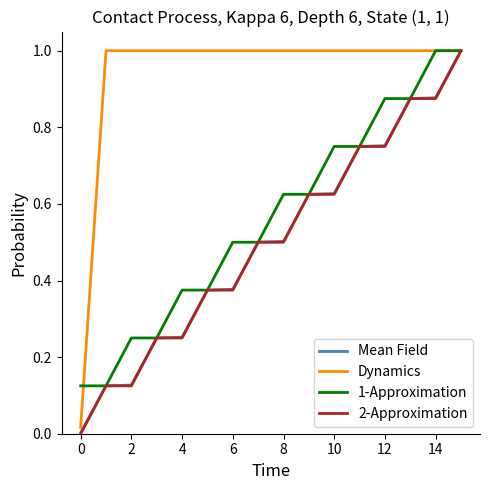

What is the maximum value shown in the chart?

1.0